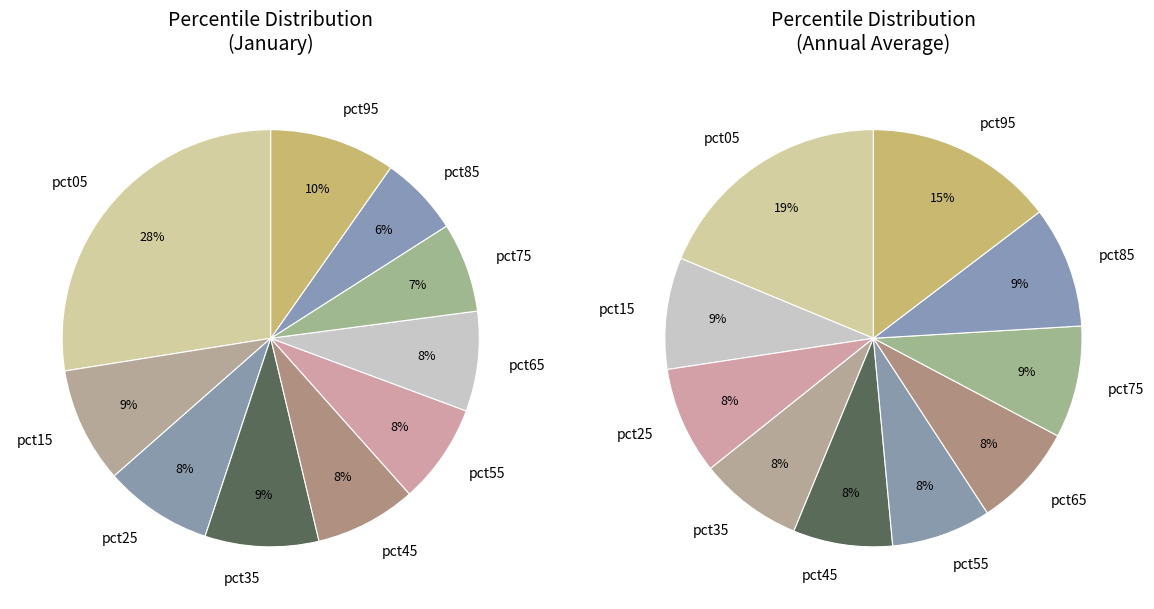

Which slice is the smallest?

pct85